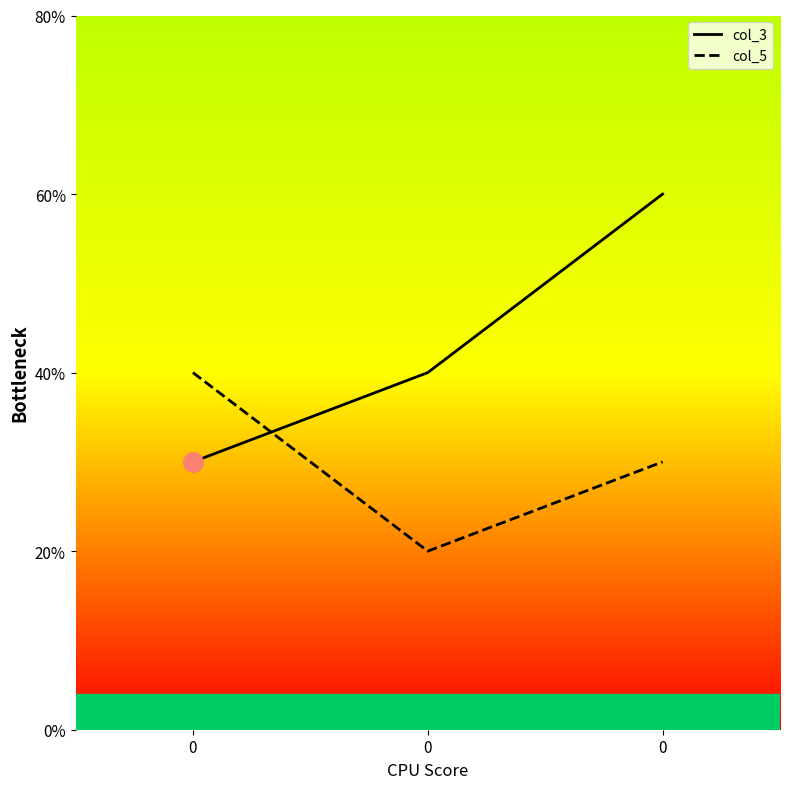

Is the value of col_5 at 0 greater than the value of col_3 at 0?

Yes